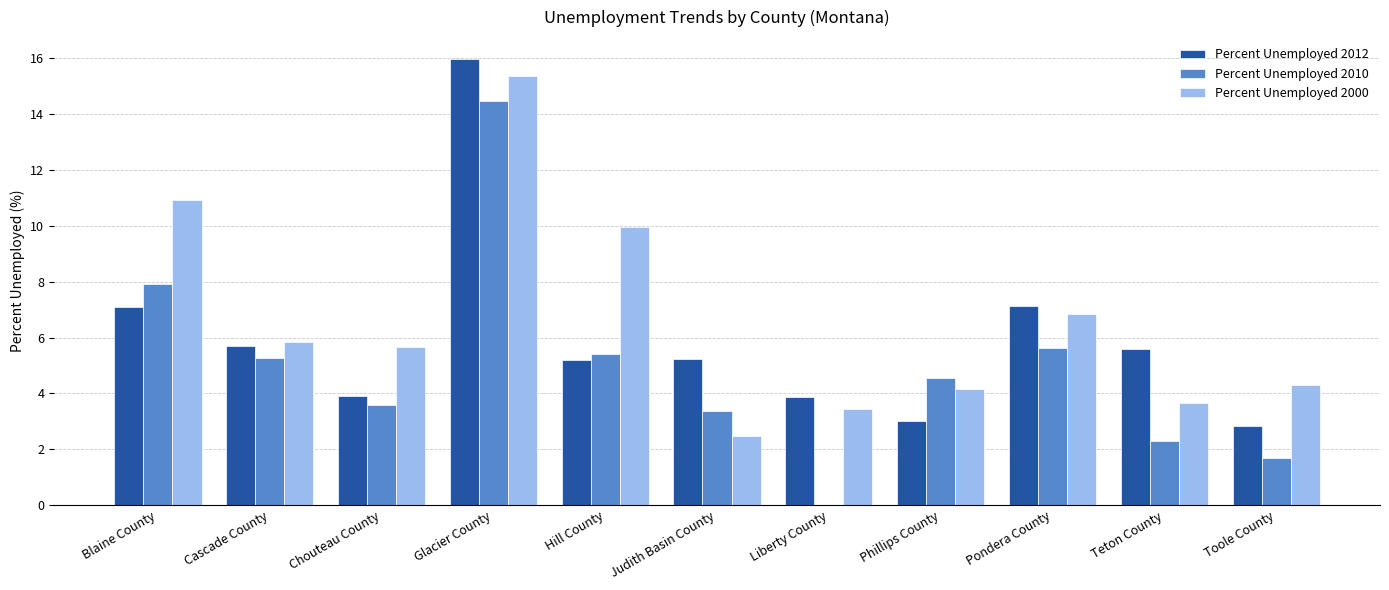

Which series changed the most between Blaine County and Judith Basin County?

Percent Unemployed 2000